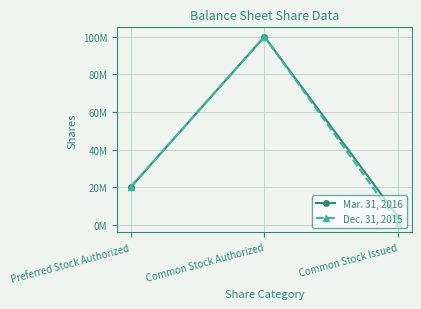

What are all the series names shown in the legend?

Mar. 31, 2016, Dec. 31, 2015